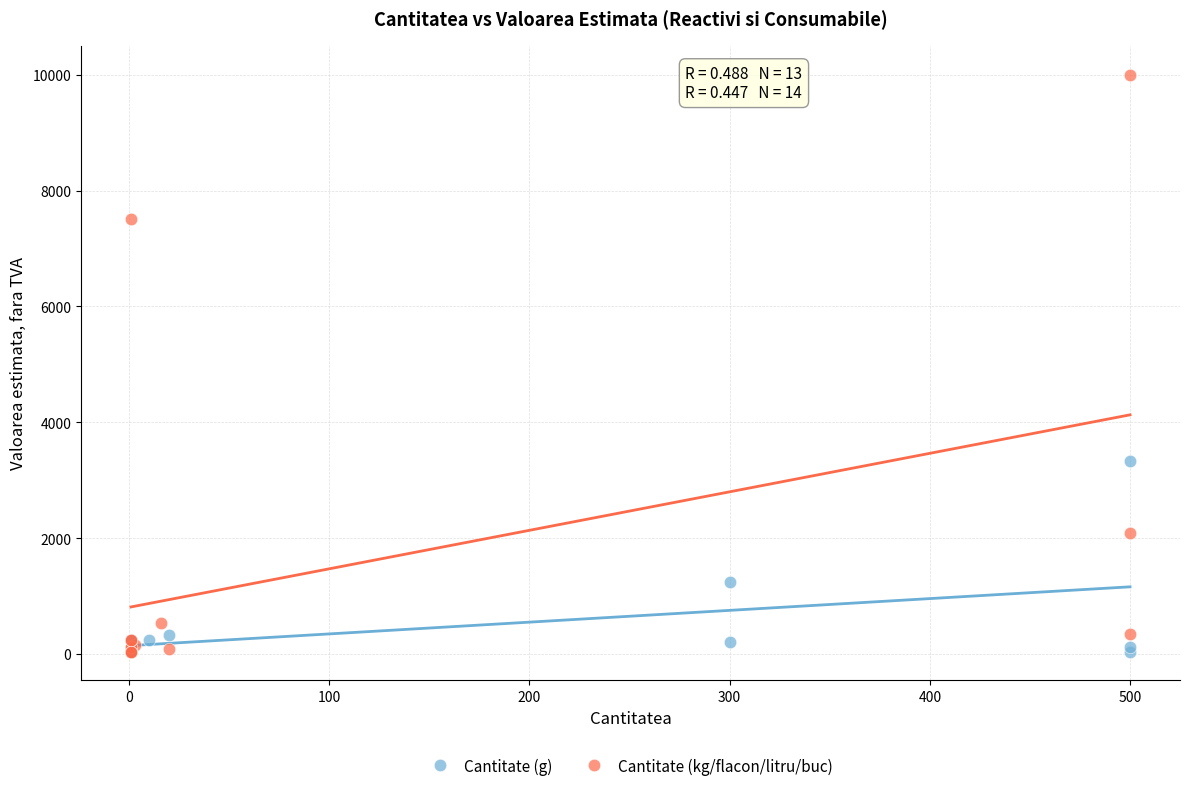

Which series reaches the maximum Y coordinate?

Cantitate (kg/flacon/litru/buc)